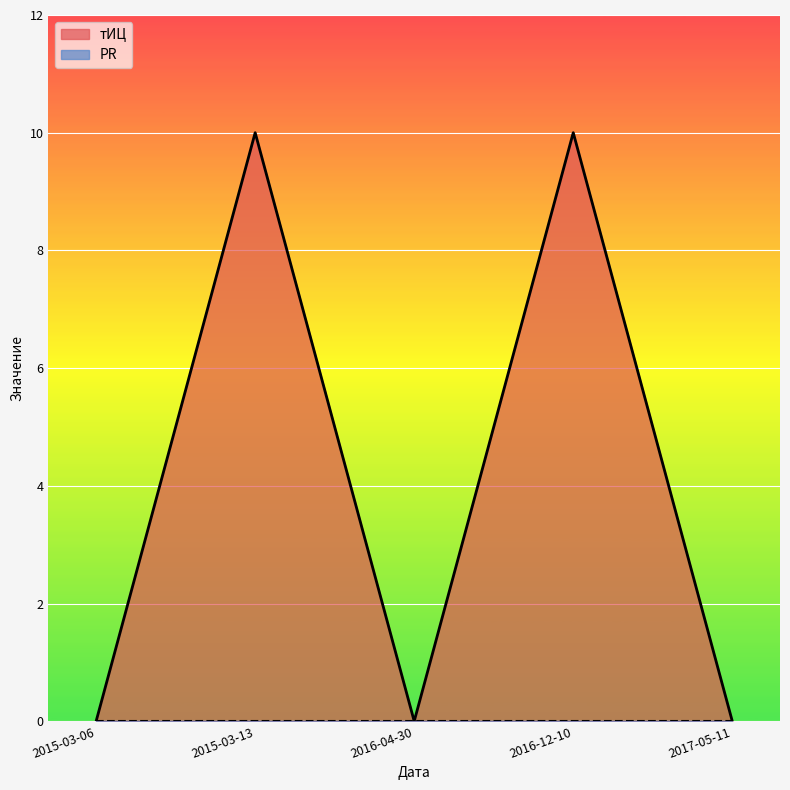

At which category does the chart reach its peak across all series?

2015-03-13